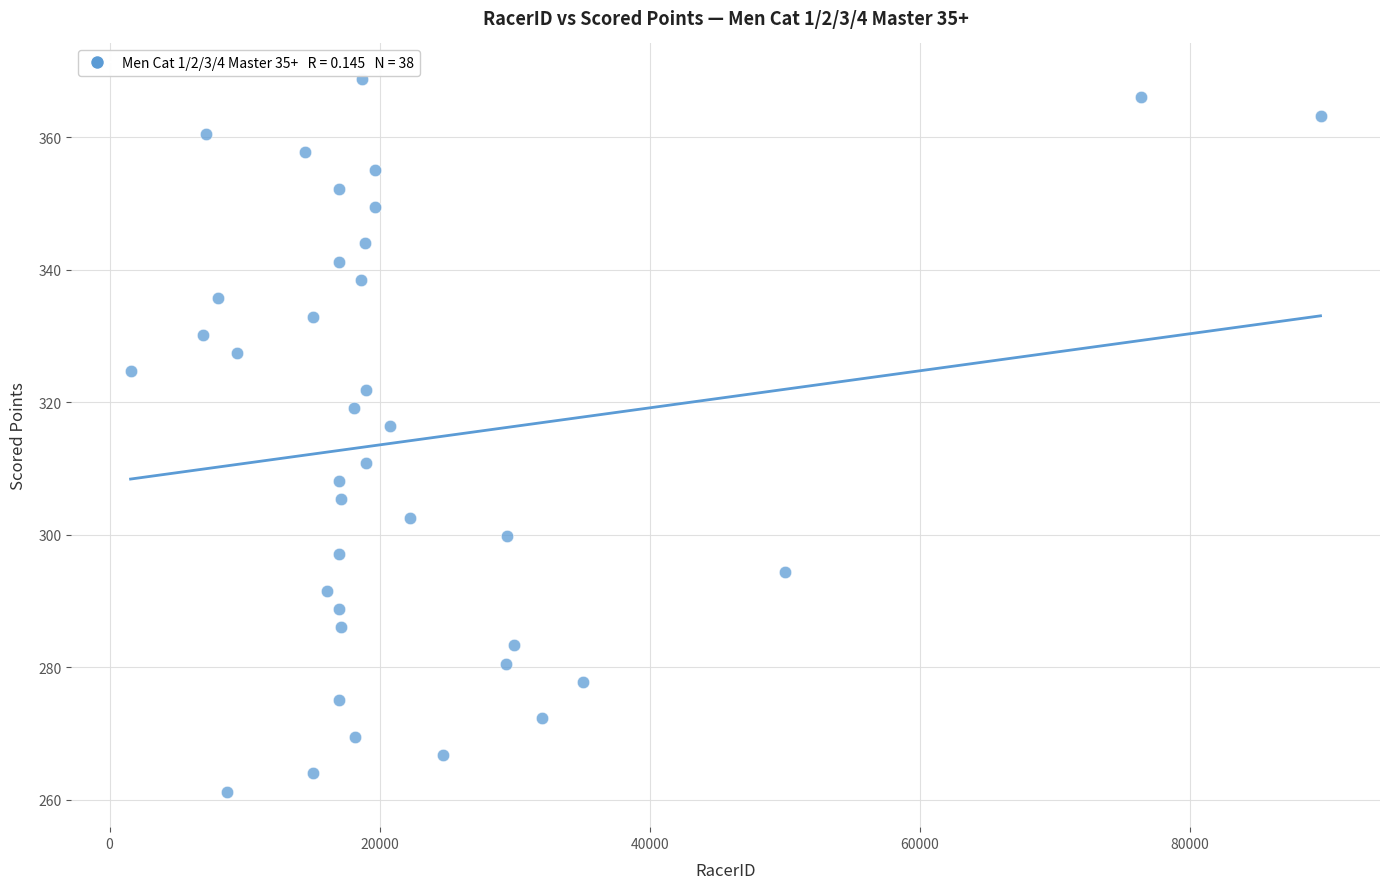

What is the range of X values (max minus min)?

88101.0